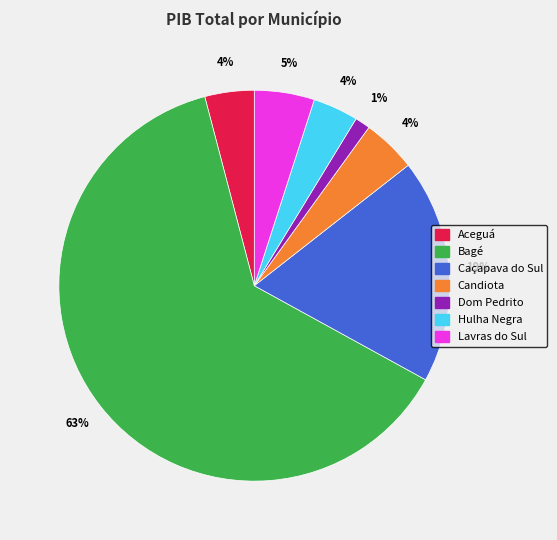

What is the largest slice in the pie chart?

Bagé